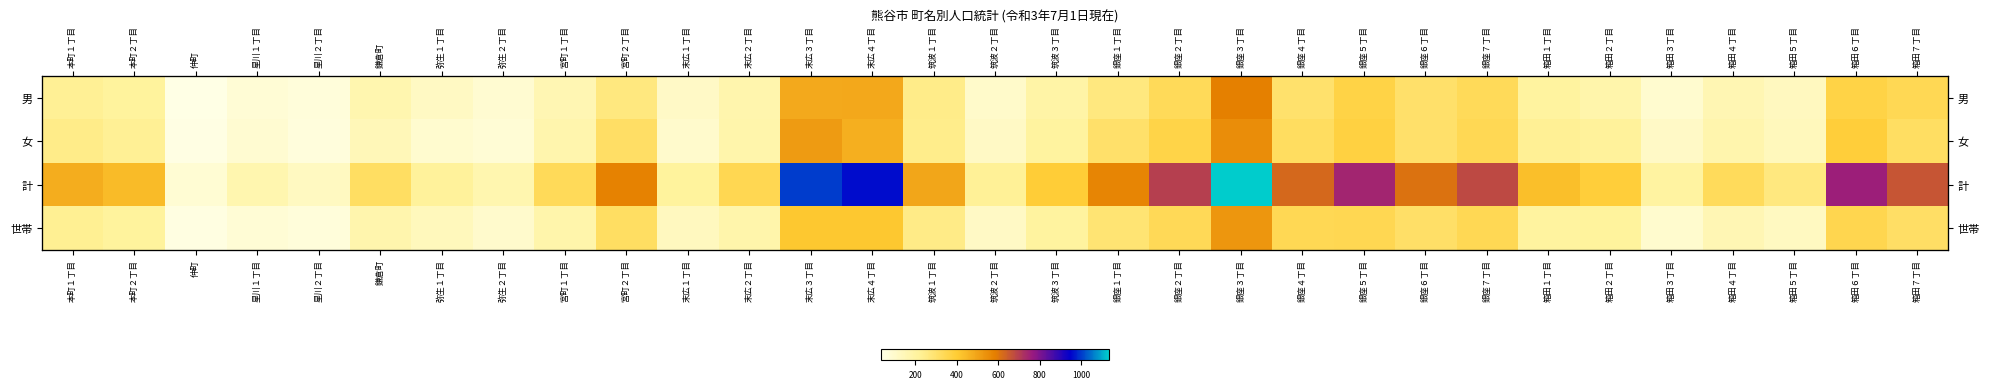

Which series has the widest spread of values?

計